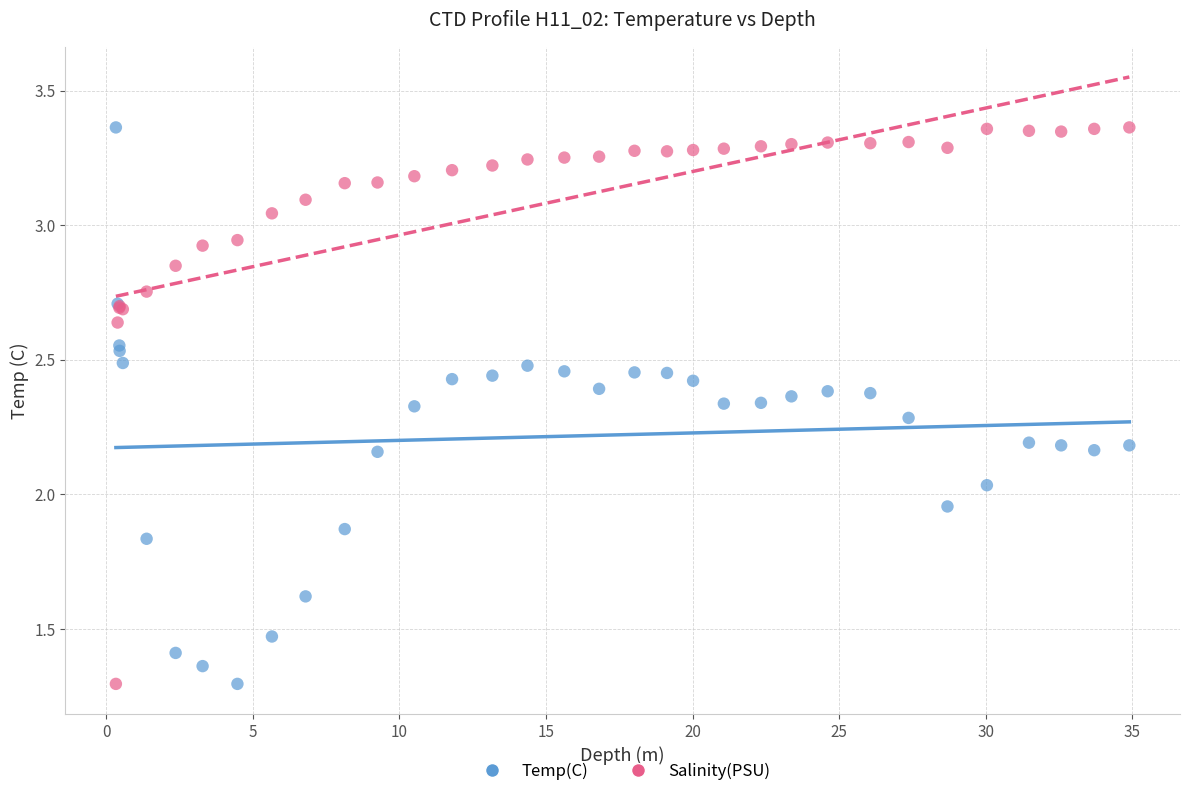

What is the X range (max minus min) for the scatter plot?

34.6